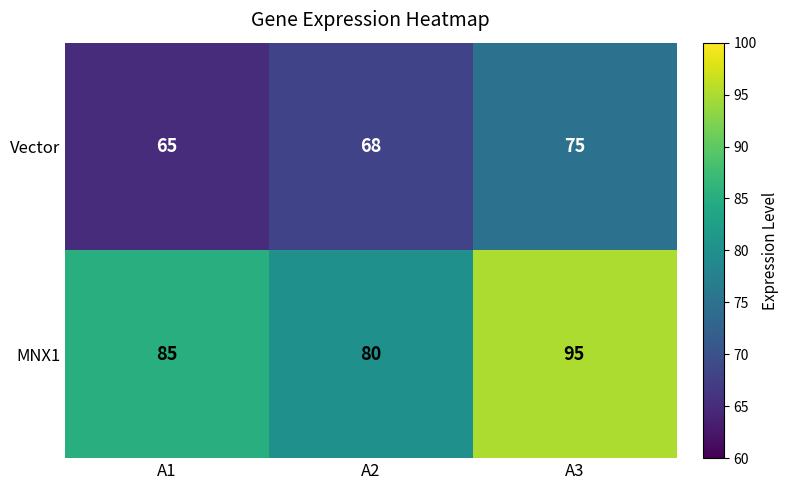

Reading left to right, transcribe all the data shown in this chart.

Vector: A1=65	A2=68	A3=75
MNX1: A1=85	A2=80	A3=95